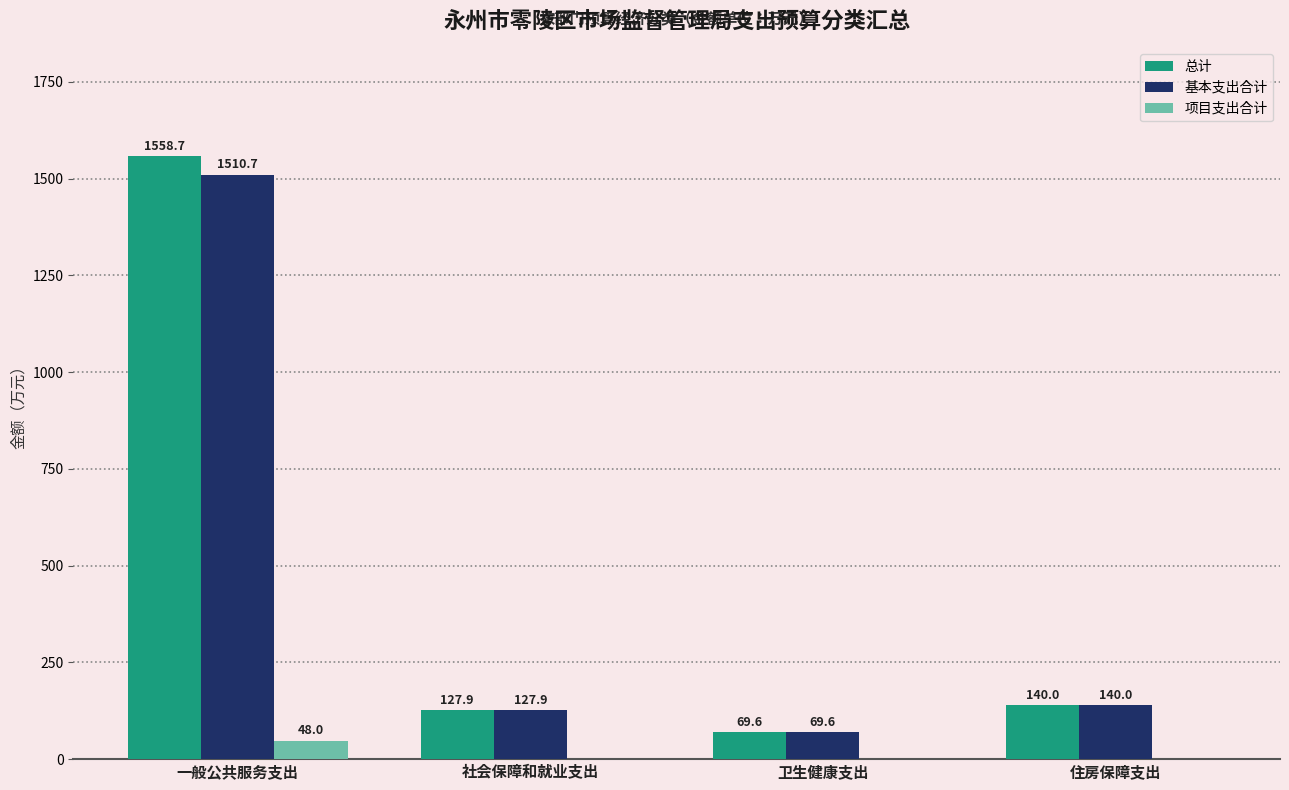

At which category does the chart reach its peak across all series?

一般公共服务支出